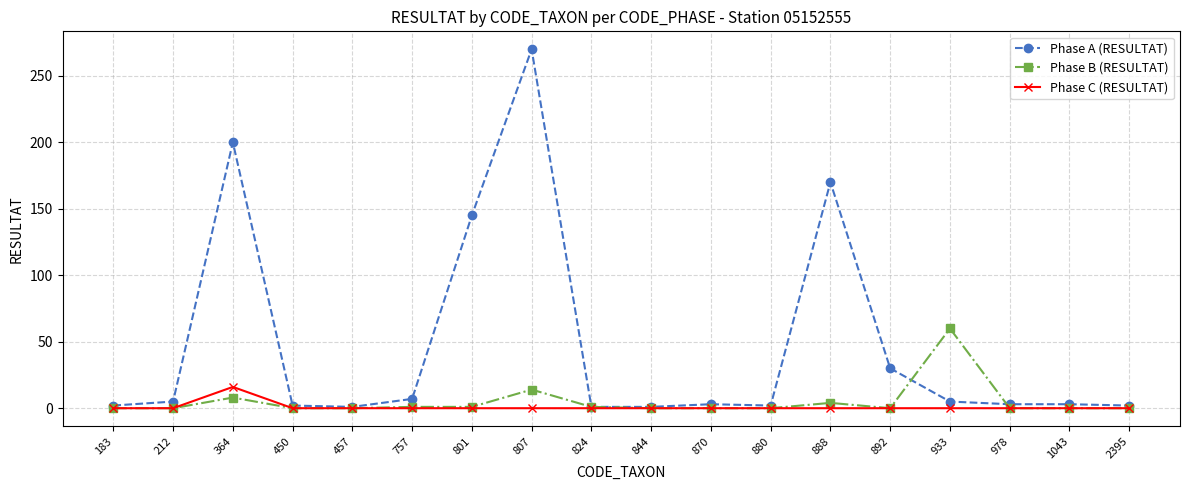

Rank the series by their maximum value, from highest to lowest.

Phase A (RESULTAT), Phase B (RESULTAT), Phase C (RESULTAT)